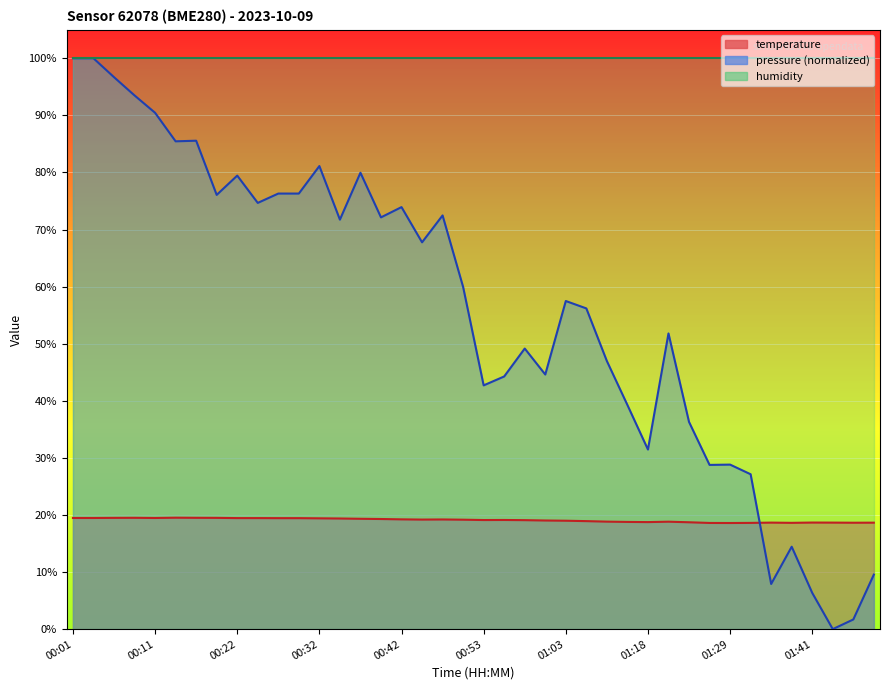

True or false: the data shows 4.9 at 00:32.

False